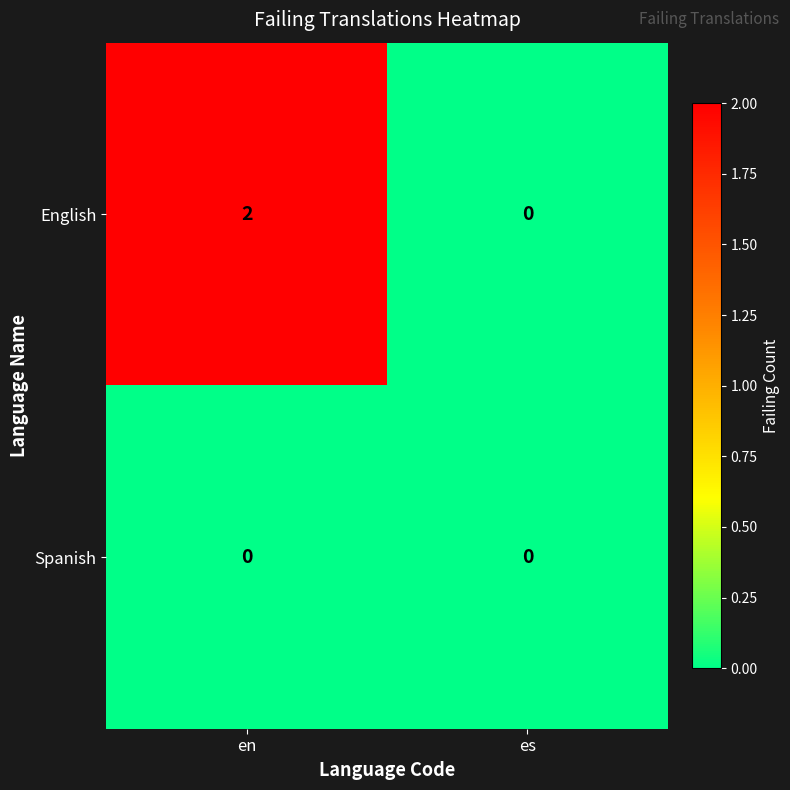

Which series has the largest total across all categories?

English